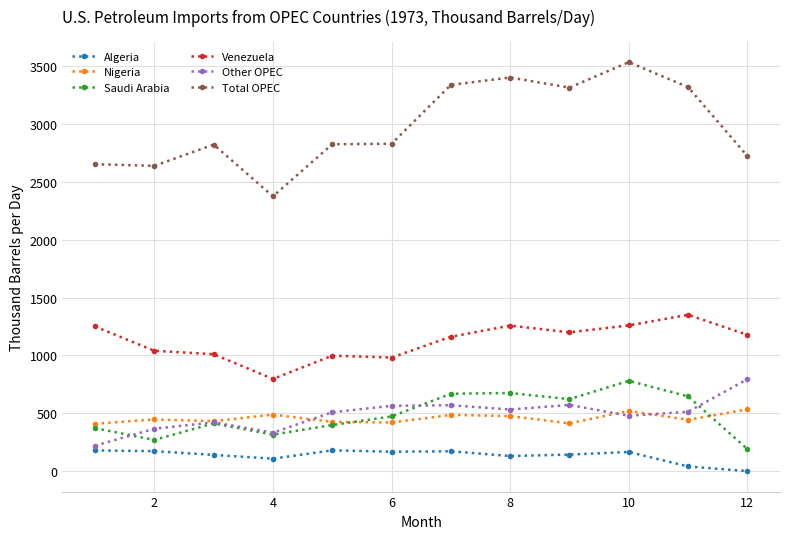

What is the maximum value for Total OPEC?

3531.9